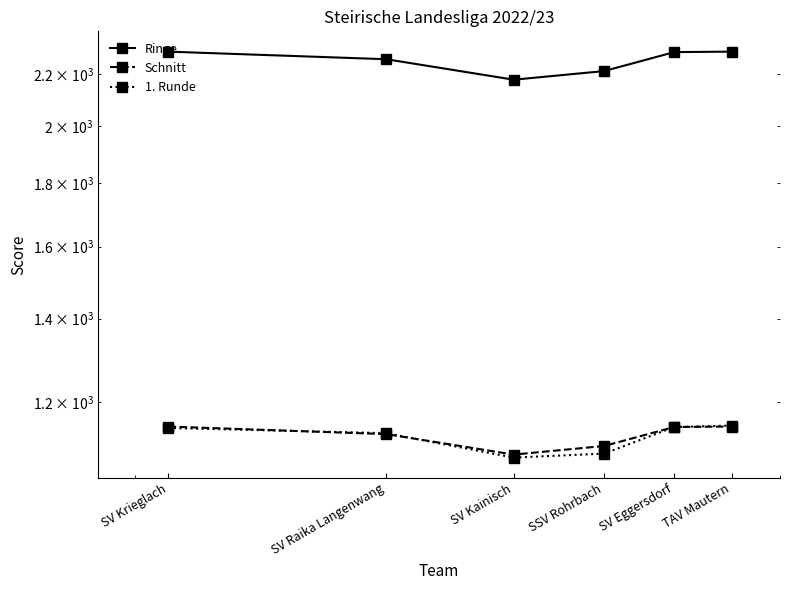

Reading left to right, transcribe all the data shown in this chart.

Ringe: SV Krieglach=2294.0	SV Raika Langenwang=2262.0	SV Kainisch=2178.0	SSV Rohrbach=2213.0	SV Eggersdorf=2292.0	TAV Mautern=2294.0
Schnitt: SV Krieglach=1147.0	SV Raika Langenwang=1131.0	SV Kainisch=1089.0	SSV Rohrbach=1106.5	SV Eggersdorf=1146.0	TAV Mautern=1147.0
1. Runde: SV Krieglach=1144.0	SV Raika Langenwang=1133.0	SV Kainisch=1083.0	SSV Rohrbach=1091.0	SV Eggersdorf=1146.0	TAV Mautern=1149.0